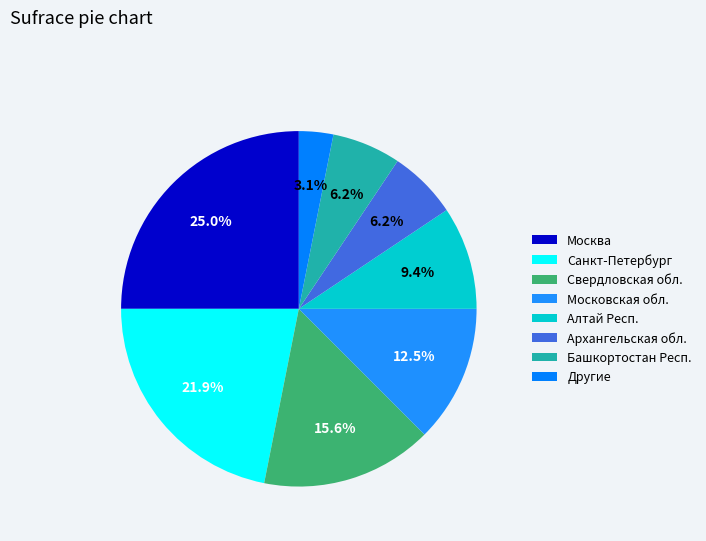

Which slice is the largest?

Москва